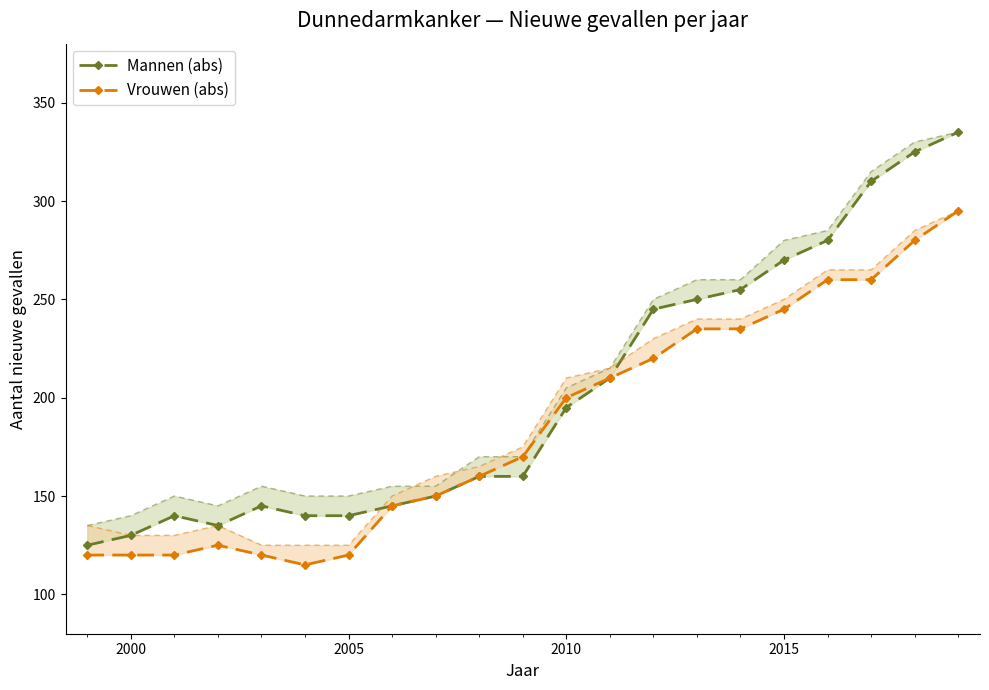

What are all the series names shown in the legend?

Mannen (abs), Vrouwen (abs)